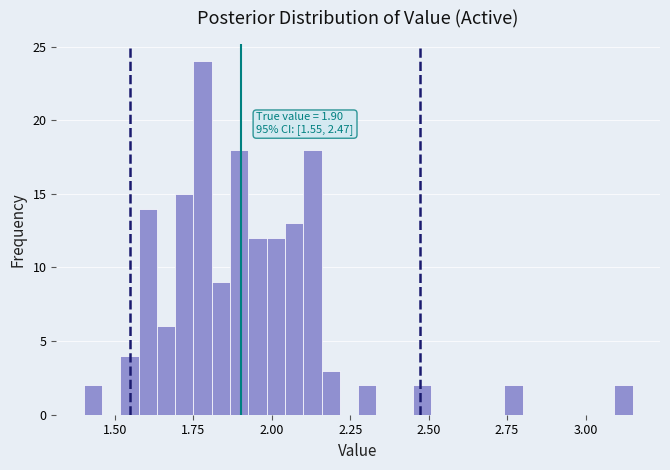

Around what value on the x-axis is the tallest bar? Give the approximate position of its centre, as read against the axis.

1.80